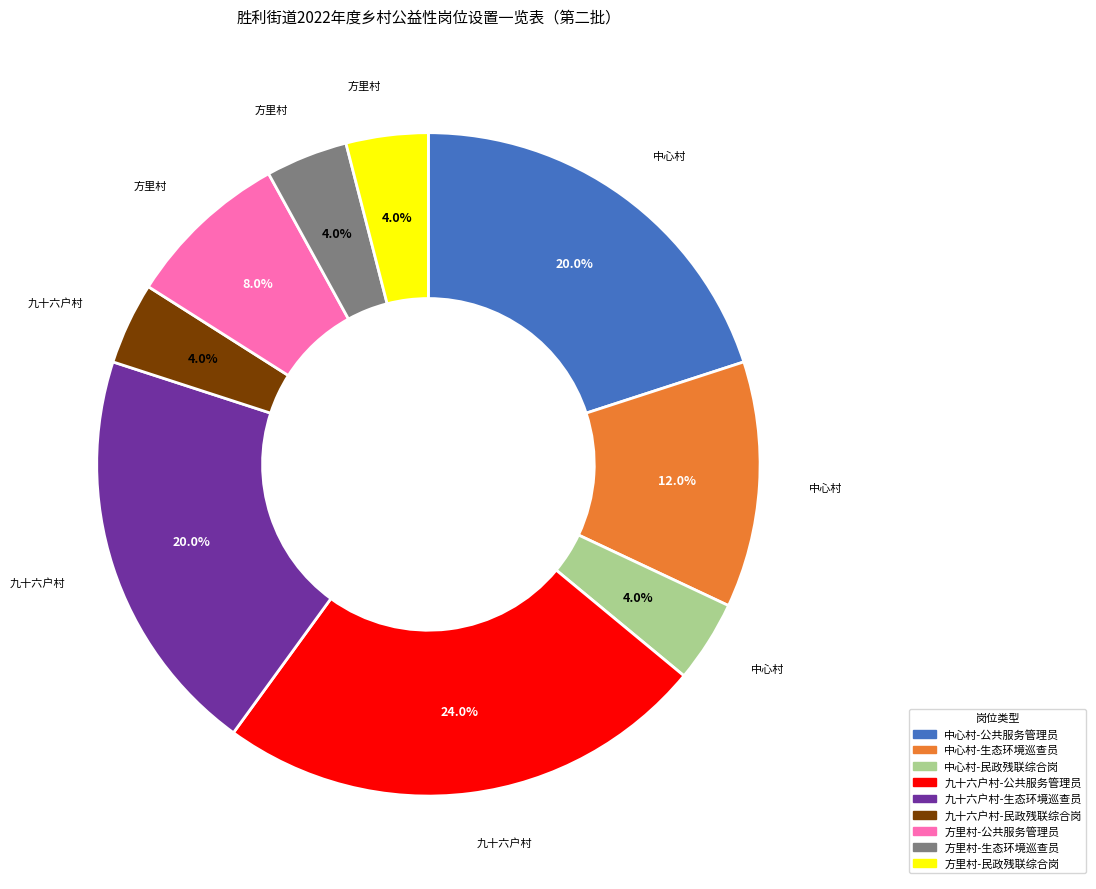

How much of the chart is everything except 中心村-民政残联综合岗?

96.0%